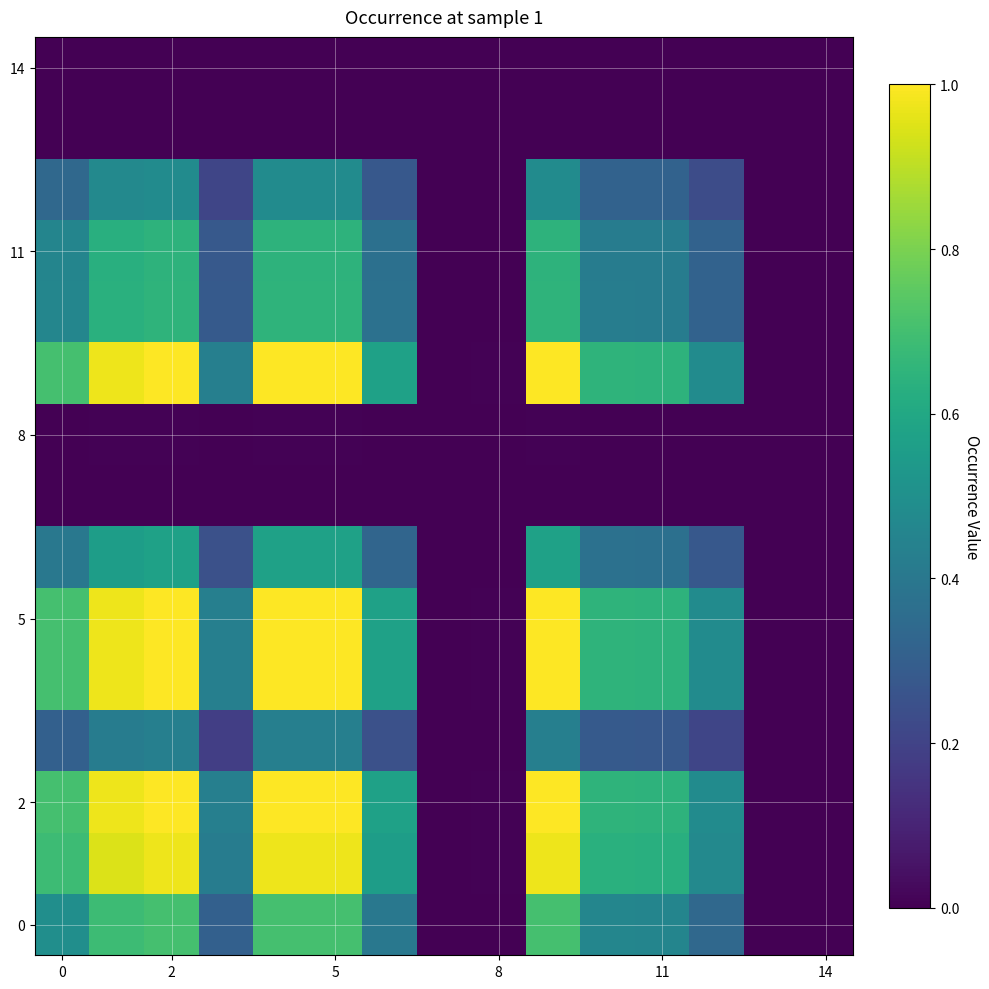

At which category is the sum across all series the highest?

2